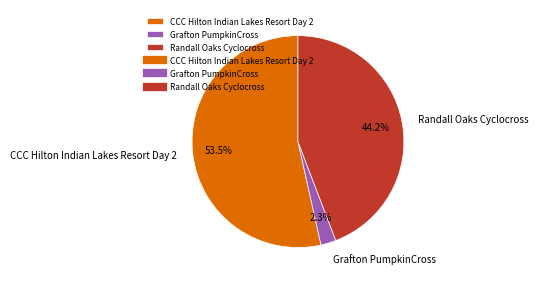

Is there any slice that represents more than half of the pie?

Yes